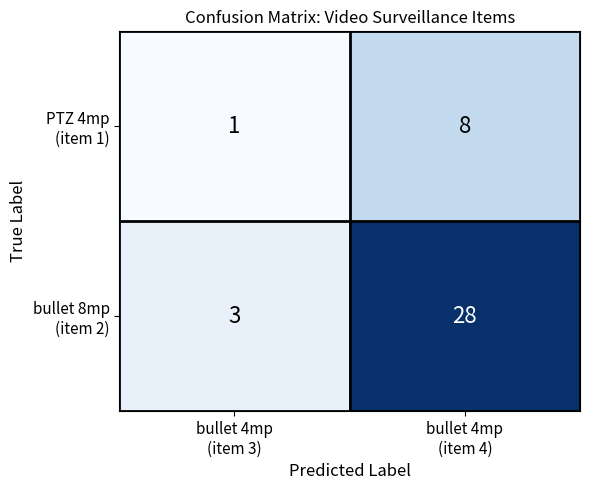

What is the maximum value shown in the chart?

28